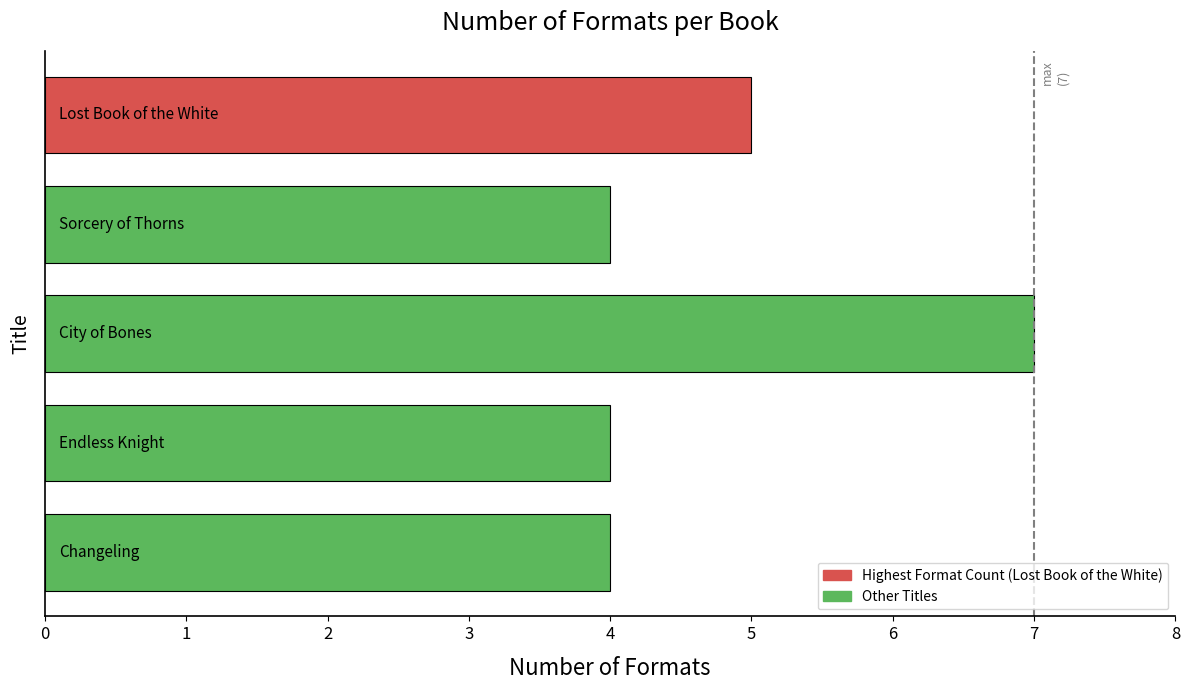

What is the average value?

5